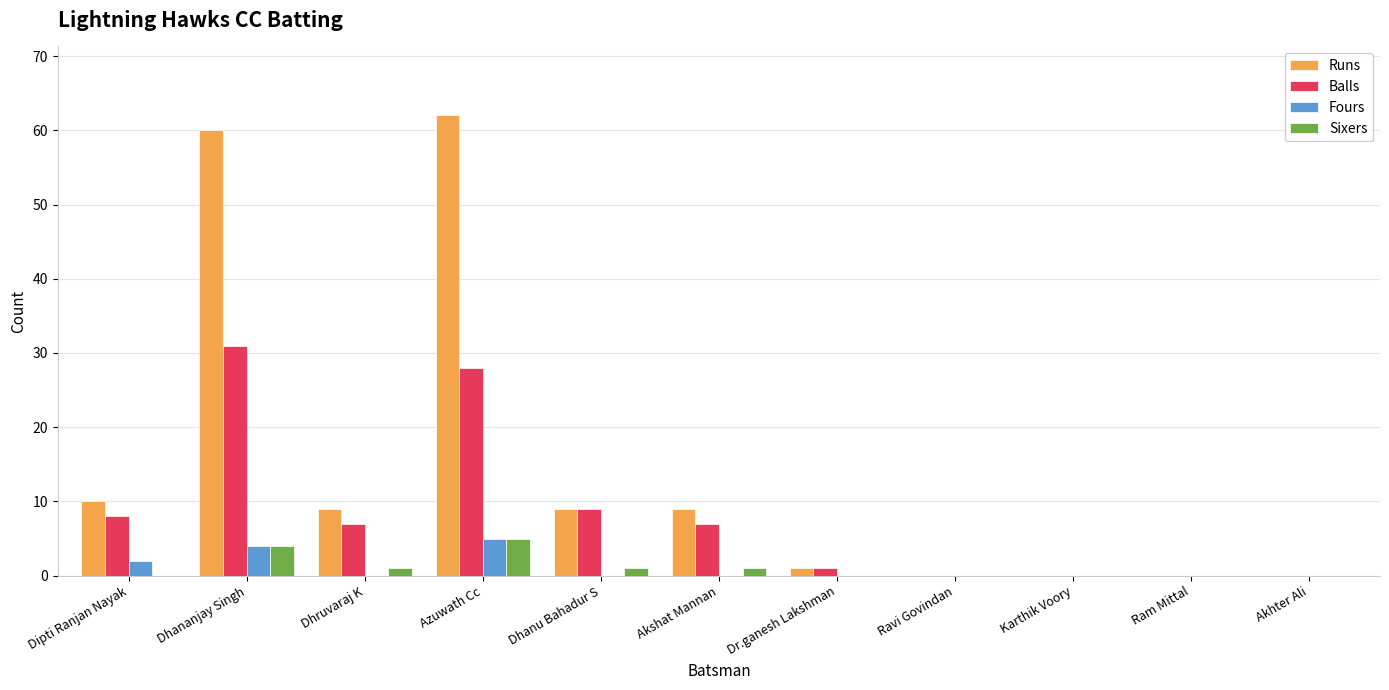

True or false: Balls has a value of 3 at Dhruvaraj K.

False